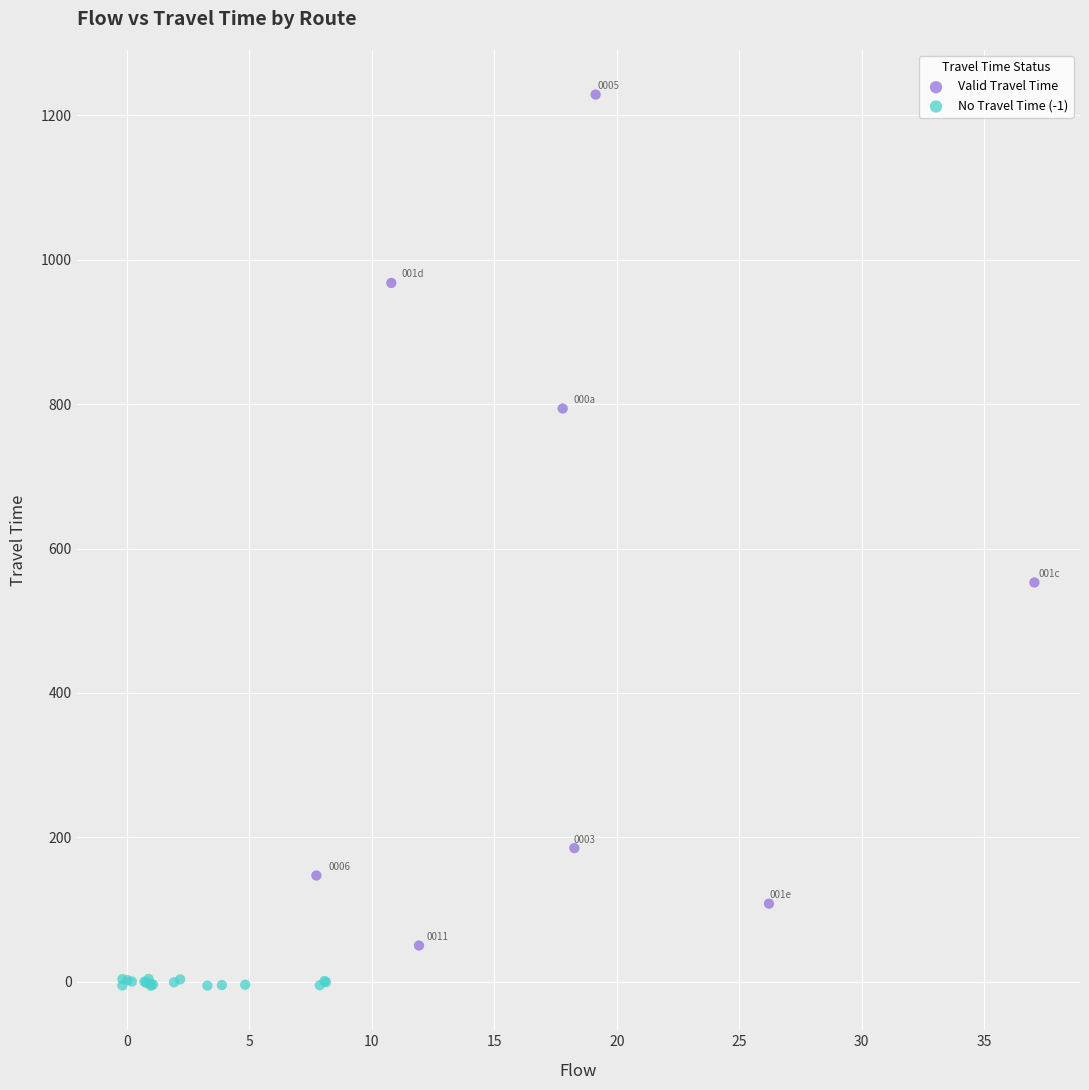

Which series has the widest spread of Y values?

Valid Travel Time